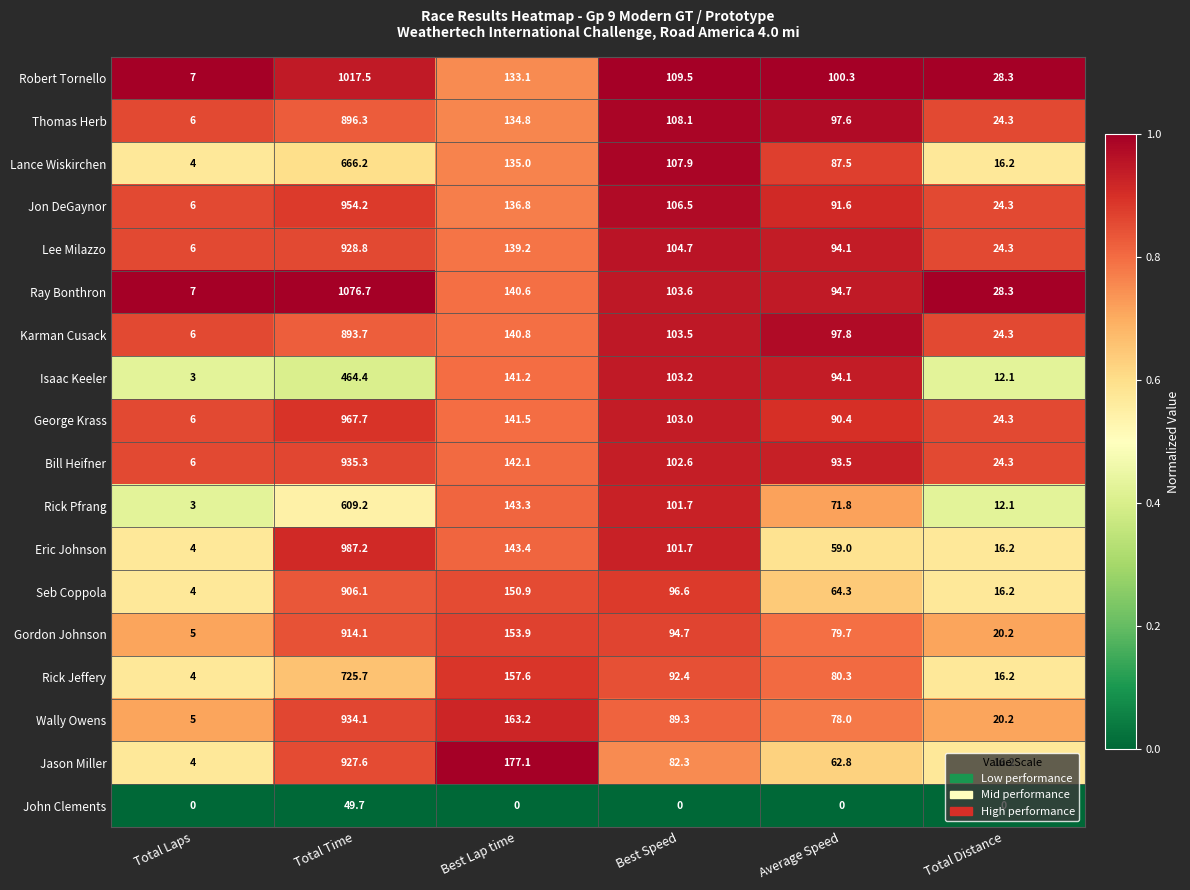

At which label does Thomas Herb first exceed 108?

Total Time